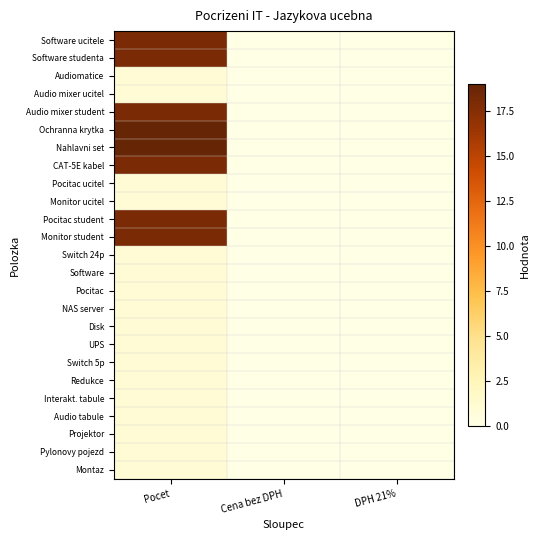

How many distinct data groups are displayed?

25